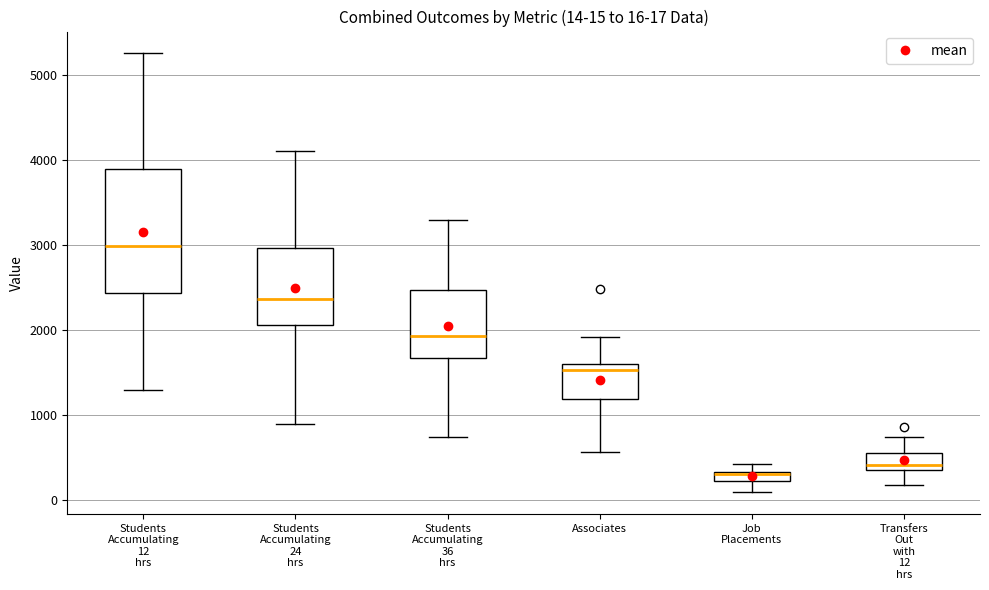

Comparing the boxes themselves (not the whiskers), which one is the tallest?

Students Accumulating 12 hrs